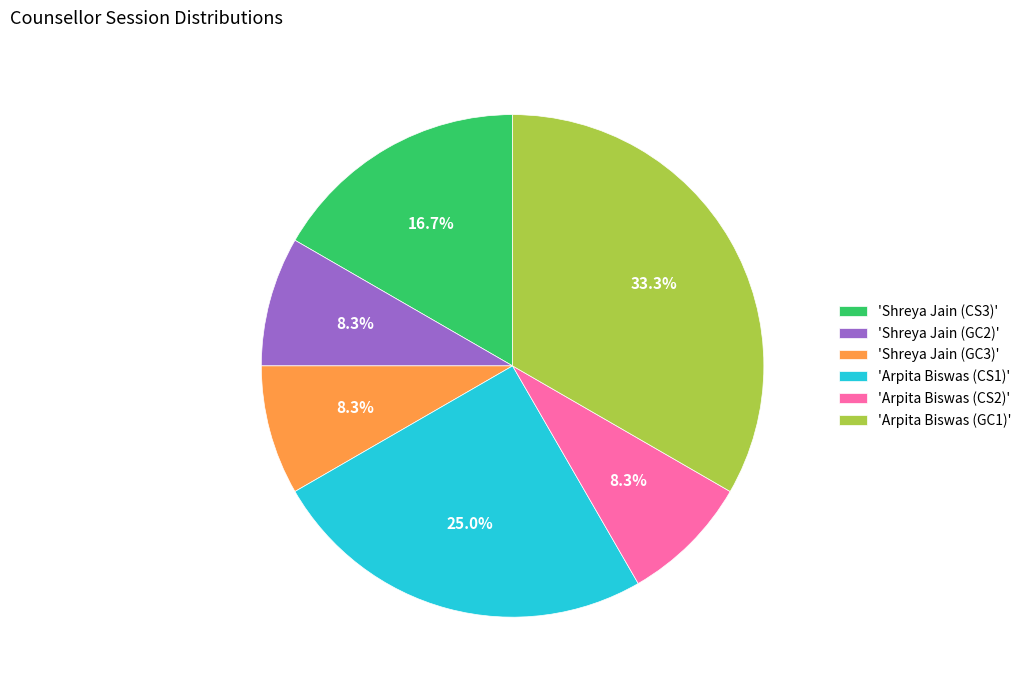

Is the sum of 'Arpita Biswas (GC1)' and 'Shreya Jain (GC3)' greater than half?

No